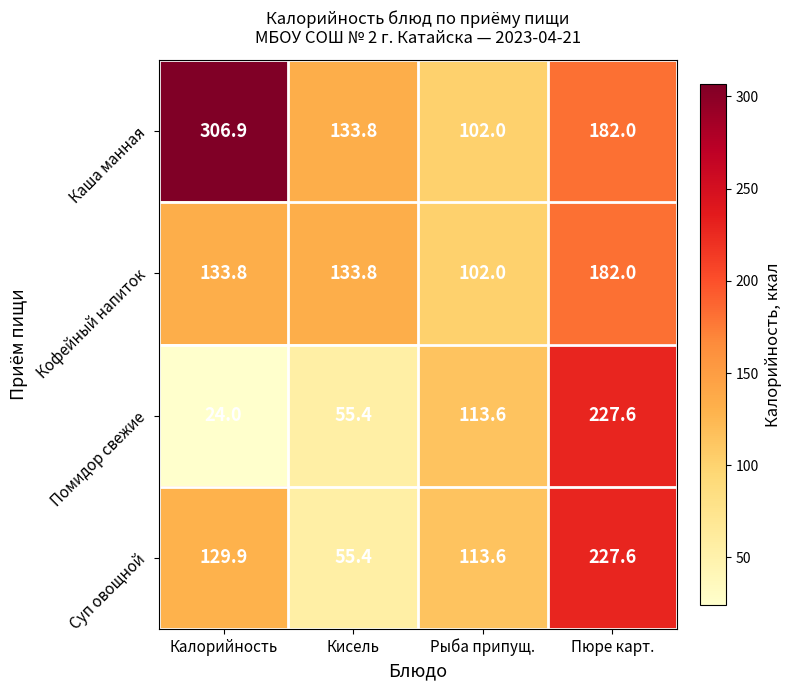

How many data points in Кофейный напиток are above 133?

3